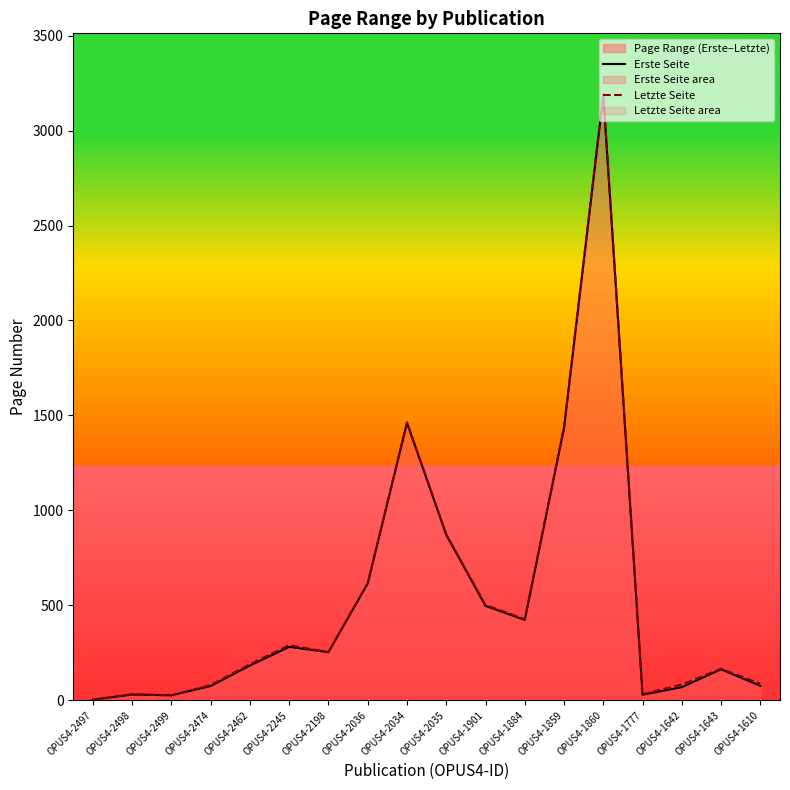

The value of Erste Seite at OPUS4-1860 is 787. True or false?

False